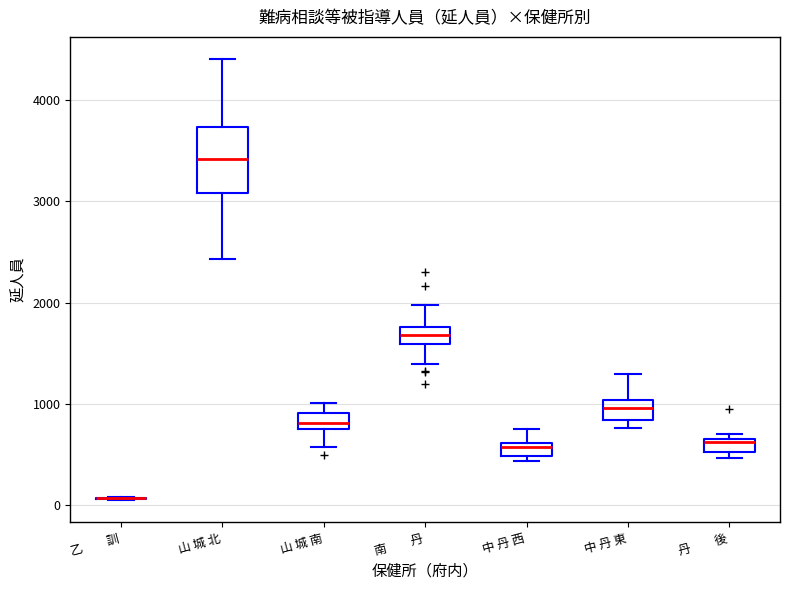

Comparing the boxes themselves (not the whiskers), which one is the tallest?

山 城 北